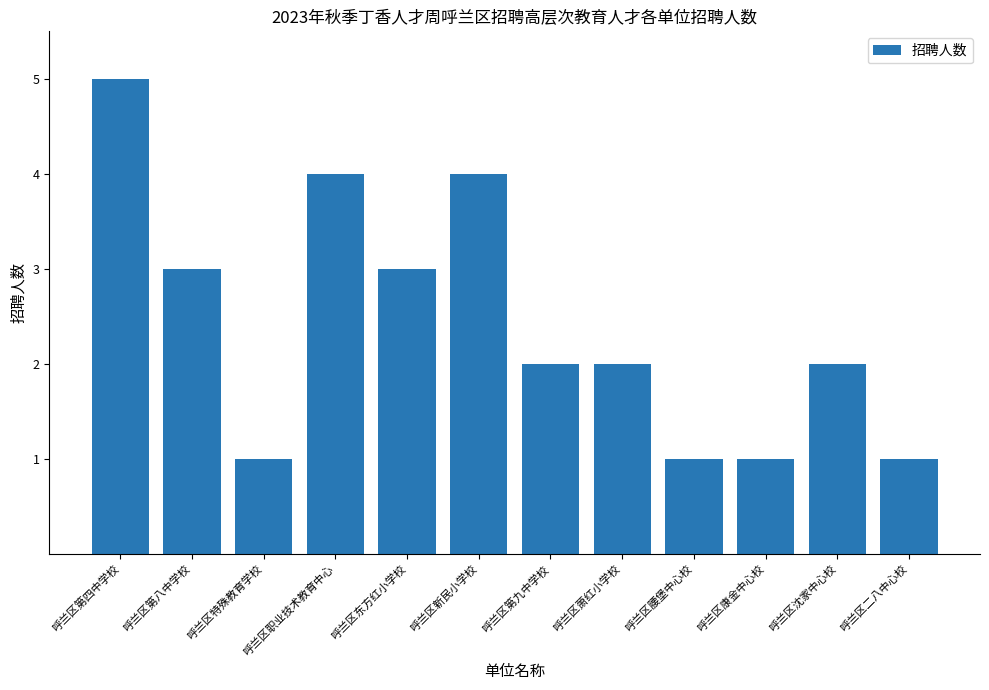

Reading left to right, extract all data points from this chart.

呼兰区第四中学校=5	呼兰区第八中学校=3	呼兰区特殊教育学校=1	呼兰区职业技术教育中心=4	呼兰区东方红小学校=3	呼兰区新民小学校=4	呼兰区第九中学校=2	呼兰区萧红小学校=2	呼兰区腰堡中心校=1	呼兰区康金中心校=1	呼兰区沈家中心校=2	呼兰区二八中心校=1